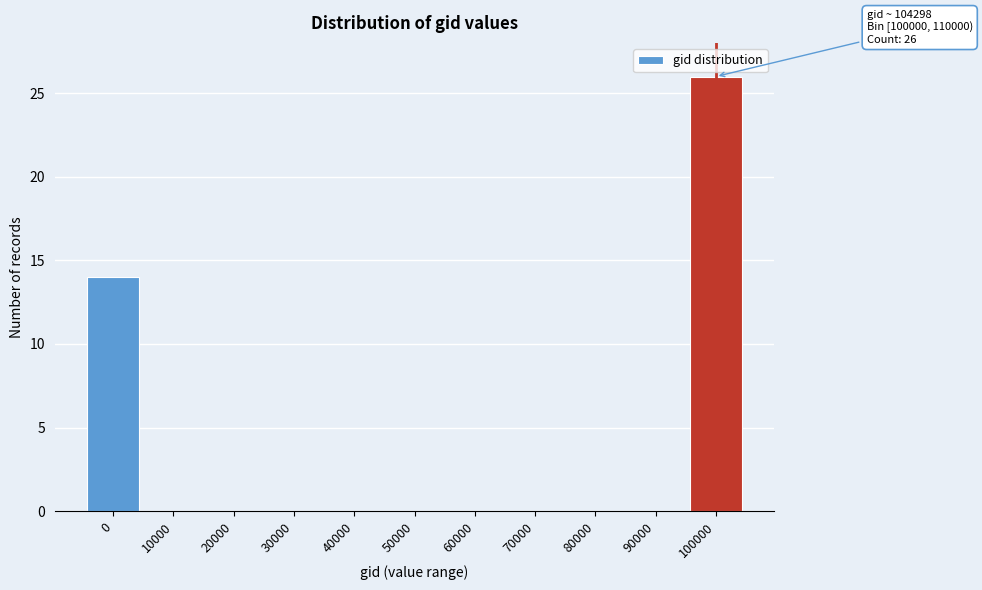

Reading right to left, extract all data points from this chart.

100000=26	90000=0	80000=0	70000=0	60000=0	50000=0	40000=0	30000=0	20000=0	10000=0	0=14